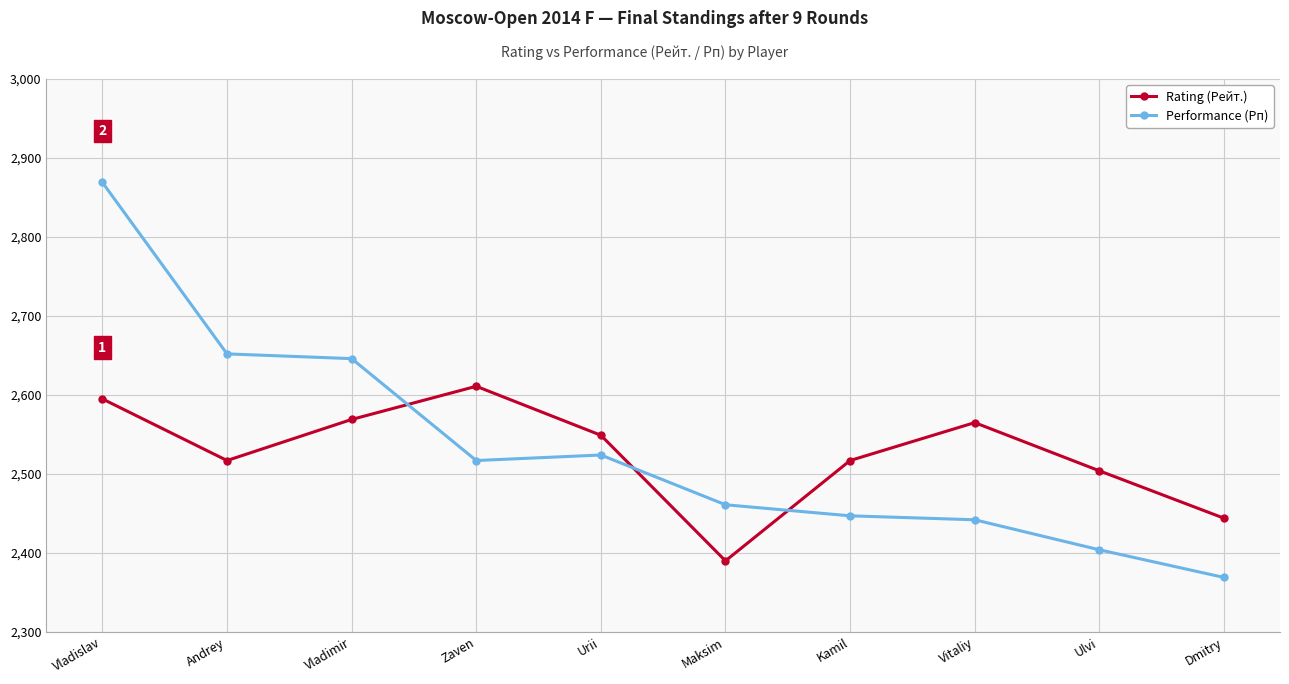

Between Vladimir and Zaven, which series saw the biggest shift?

Performance (Рп)